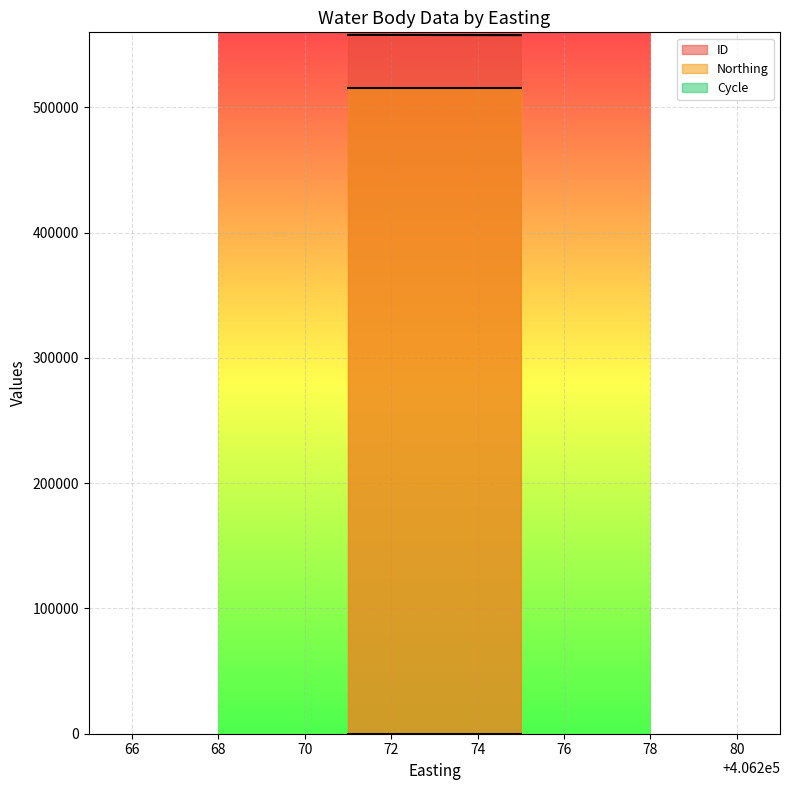

Is it true that Northing equals 515246 at 406273?

True